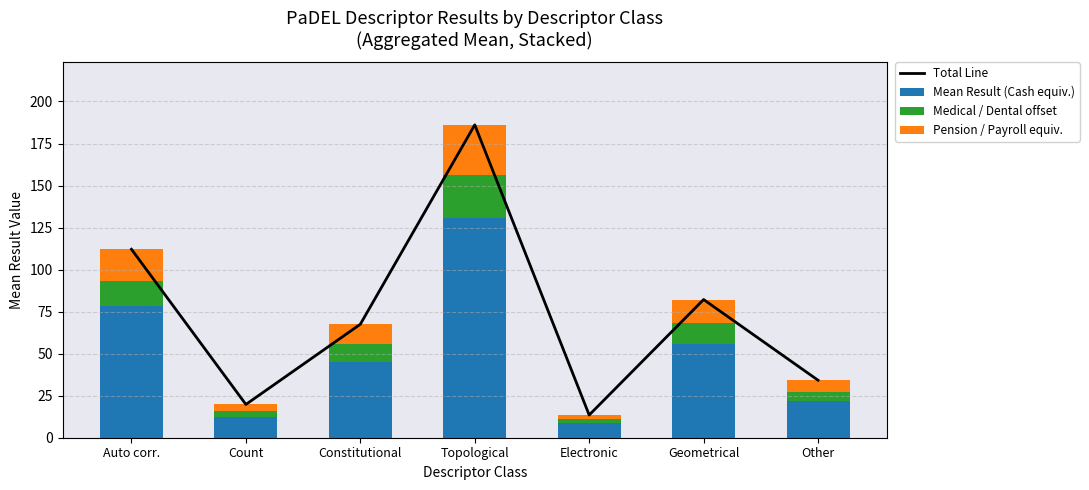

What is the label of the 3rd bar from the right?

Electronic